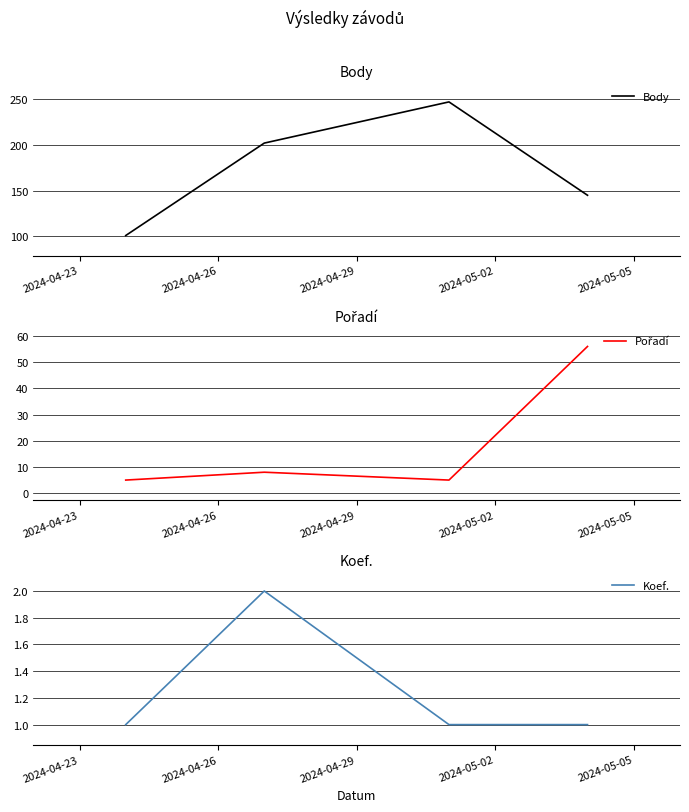

Reading left to right, transcribe all the data shown in this chart.

Body: 101	202	247	145
Pořadí: 5	8	5	56
Koef.: 1	2	1	1